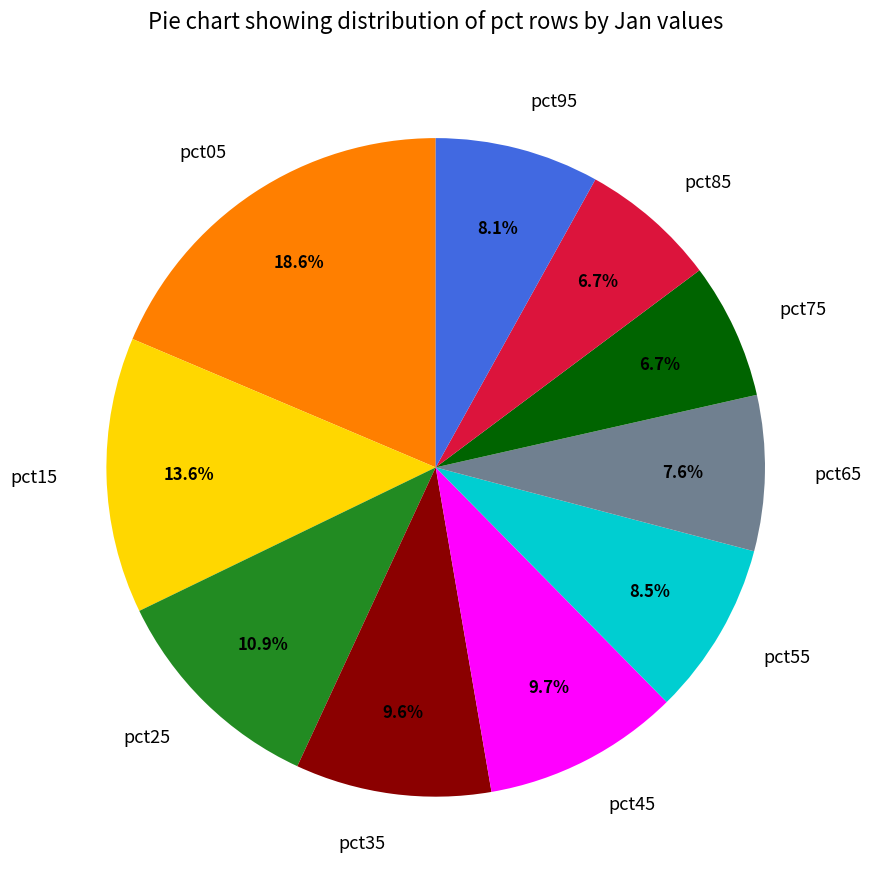

How many segments does this pie chart have?

10